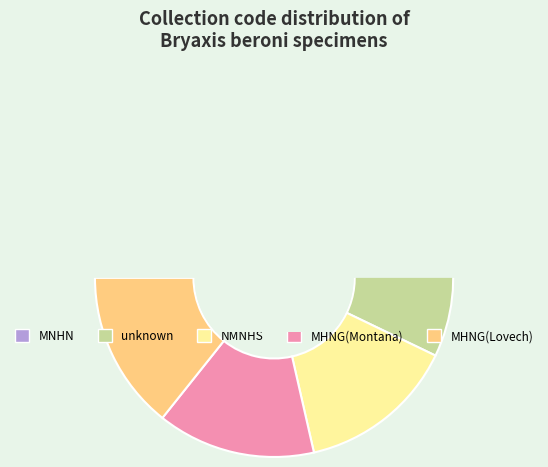

Combined, do MHNG and MNHN account for over 50%?

No